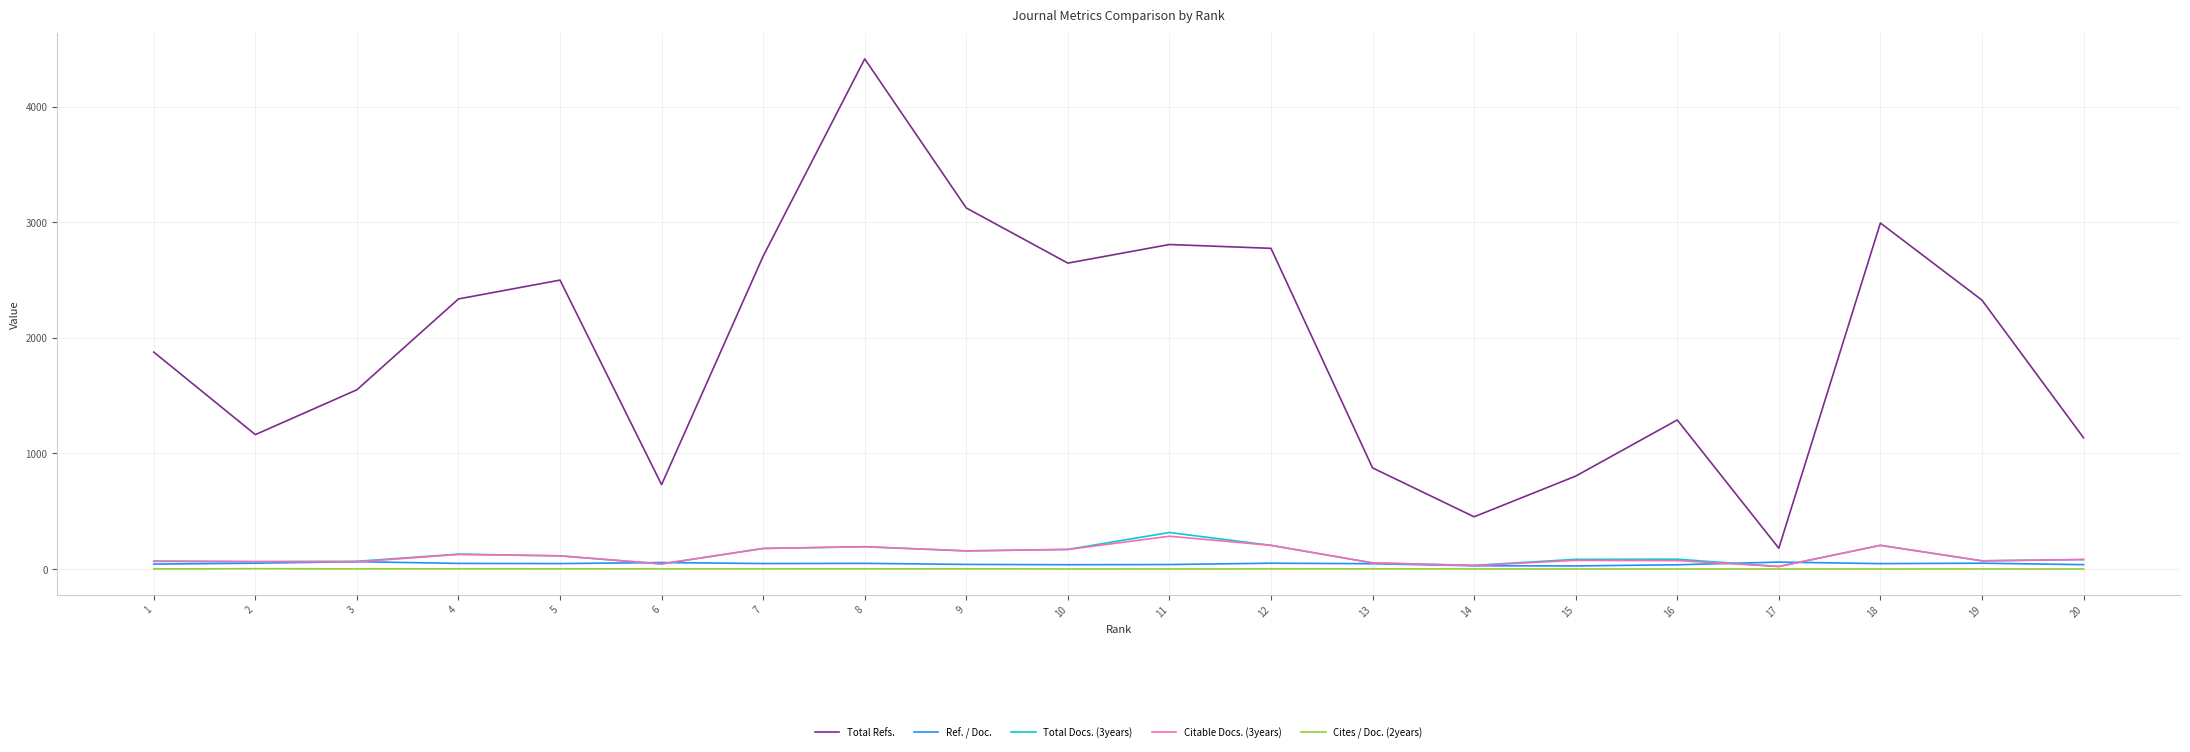

True or false: Ref. / Doc. and Total Refs. cross at least once.

False